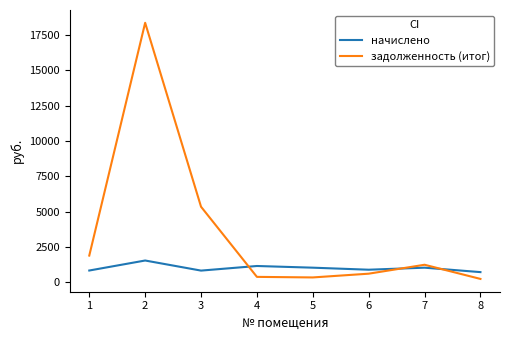

Which series has the largest total across all categories?

задолженность (итог)